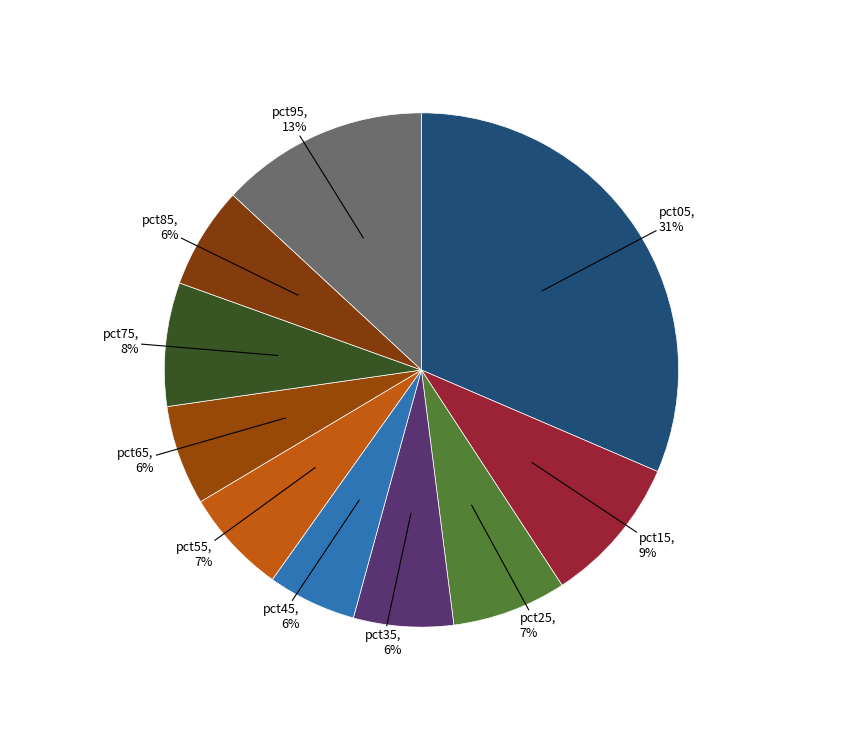

Between pct65 and pct75, which is larger?

pct75